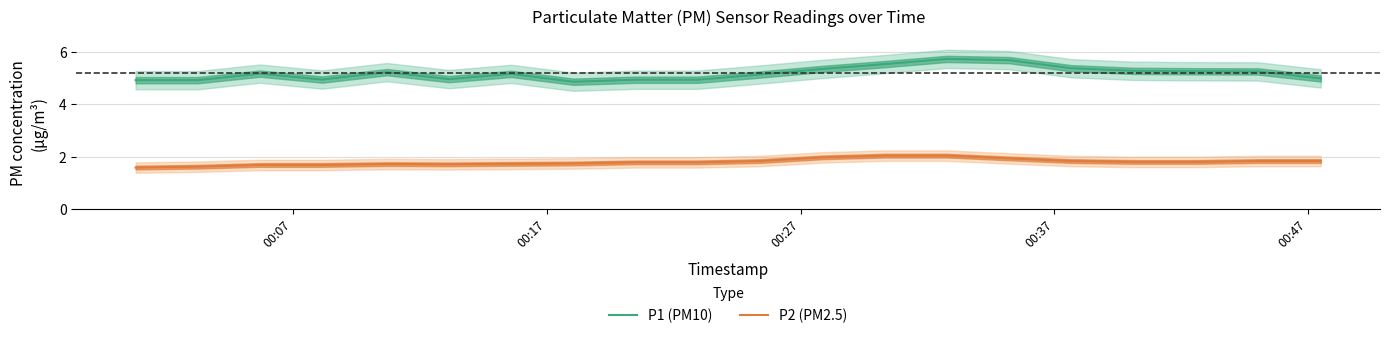

At how many categories does at least one series exceed 2?

20